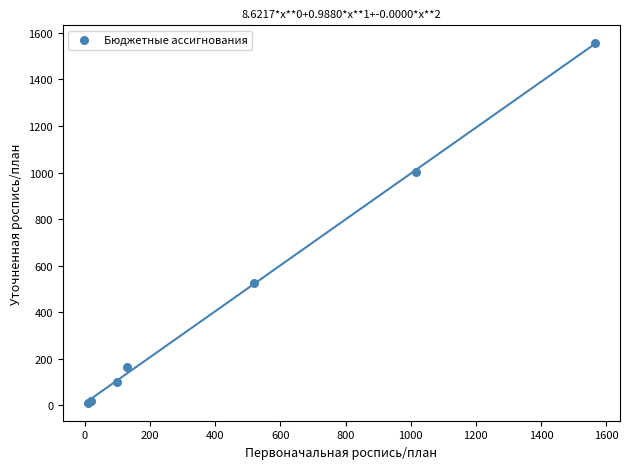

What Y value in the scatter plot is closest to 782?

1000.8